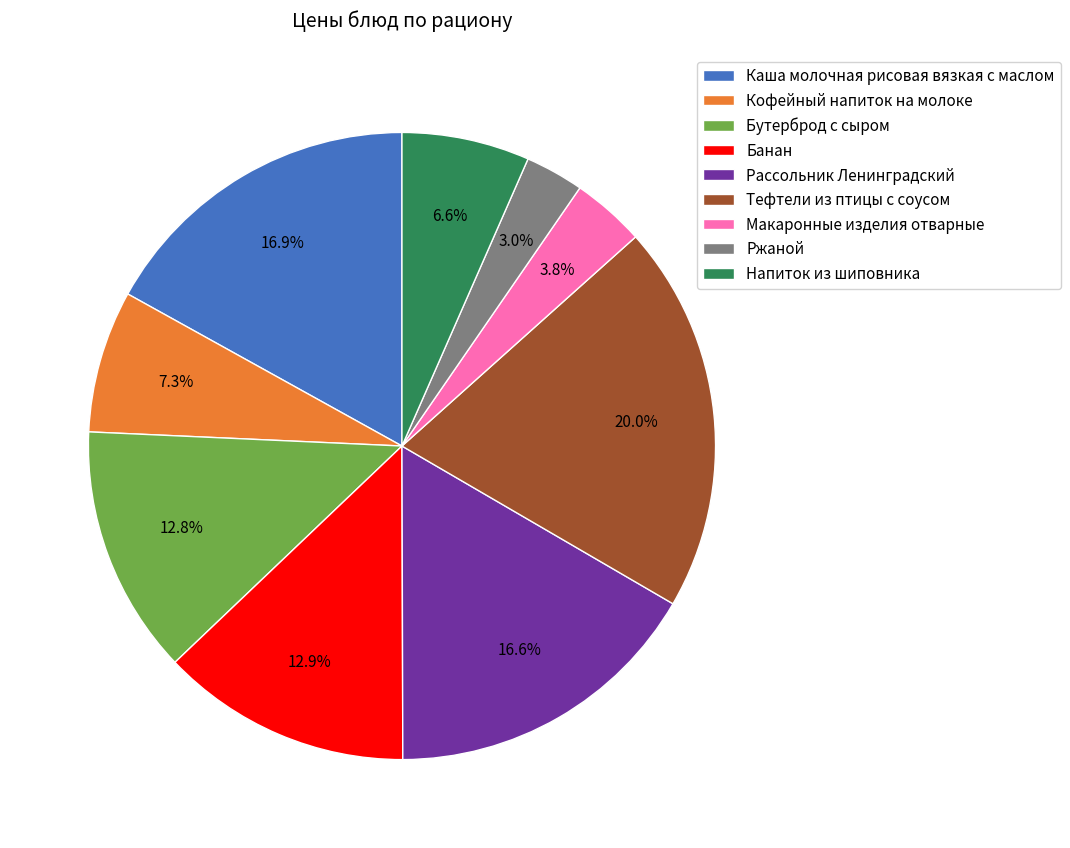

Does Напиток из шиповника represent more than half of the total?

No